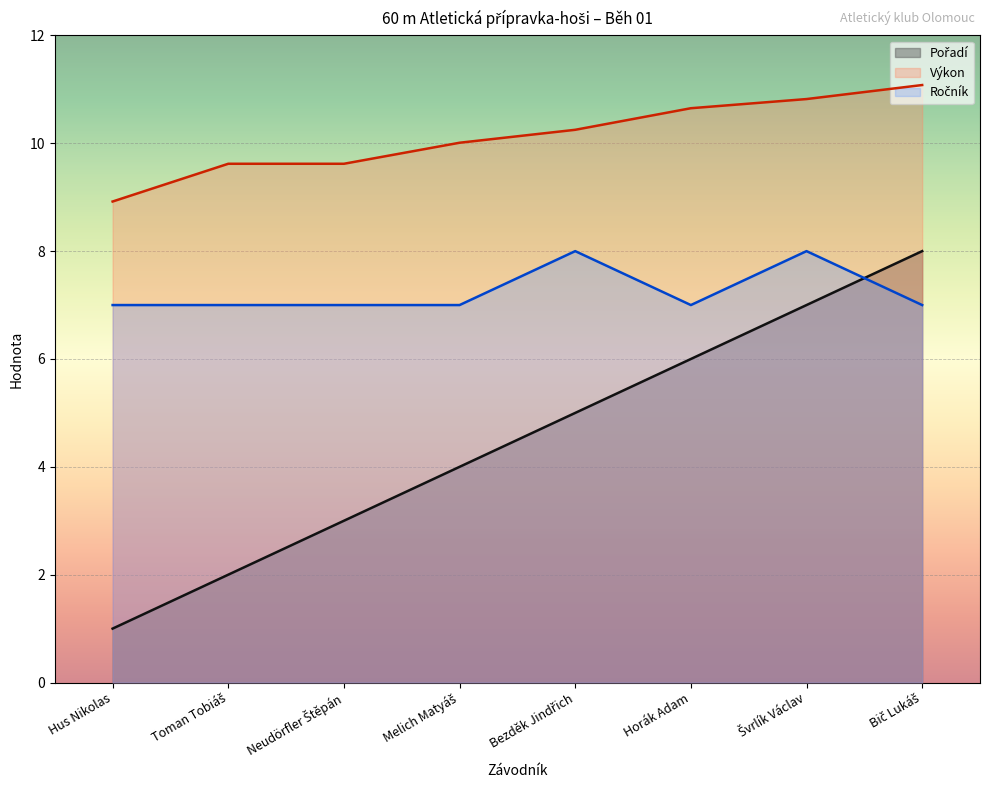

List the series in order of their overall mean, highest first.

Výkon, Ročník, Pořadí